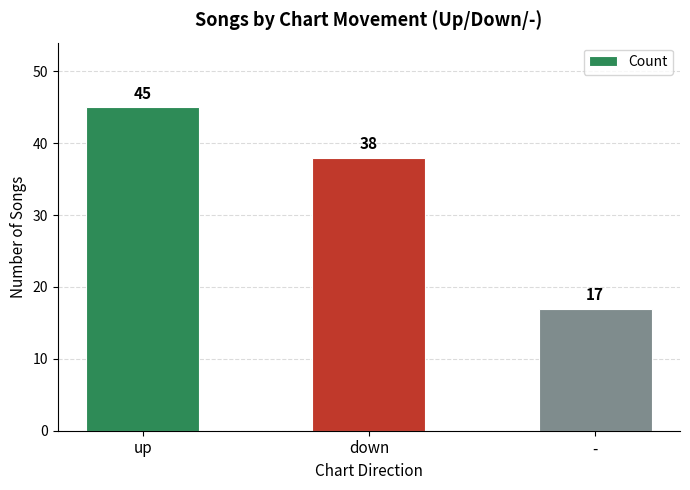

Reading left to right, extract all data points from this chart.

up=45	down=38	-=17